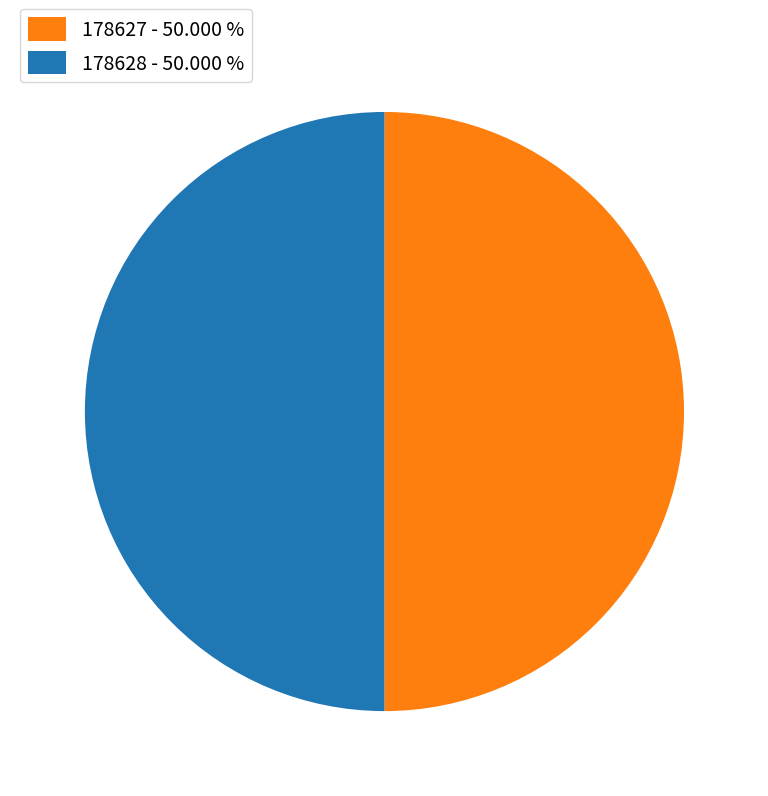

Do 178627 - 50.000 % and 178628 - 50.000 % together represent more than half of the pie?

Yes